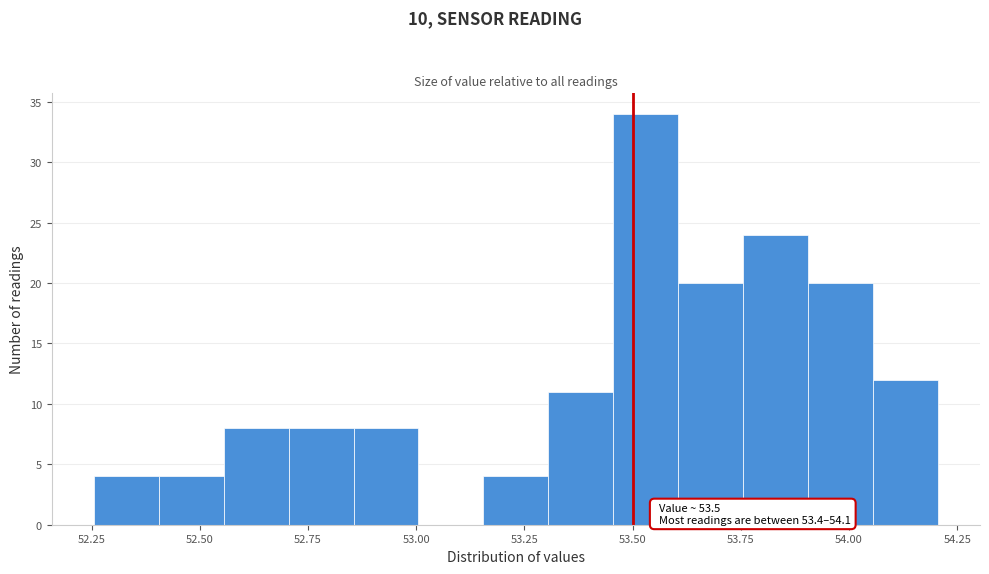

Around what value on the x-axis is the tallest bar? Give the approximate position of its centre, as read against the axis.

53.55